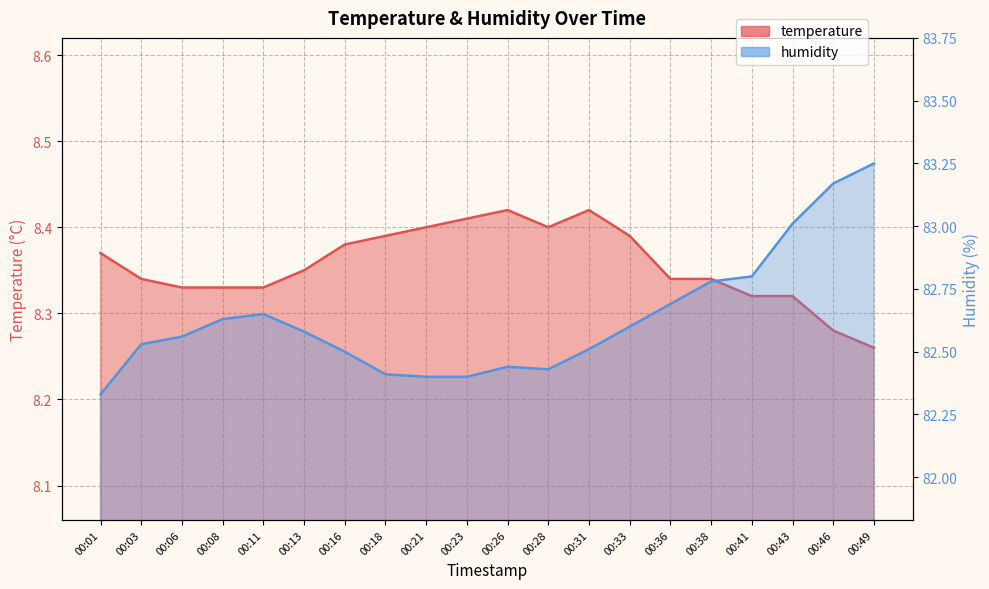

Reading right to left, list all the values displayed in this chart.

temperature: 8.3	8.3	8.3	8.3	8.3	8.3	8.4	8.4	8.4	8.4	8.4	8.4	8.4	8.4	8.3	8.3	8.3	8.3	8.3	8.4
humidity: 83.2	83.2	83.0	82.8	82.8	82.7	82.6	82.5	82.4	82.4	82.4	82.4	82.4	82.5	82.6	82.7	82.6	82.6	82.5	82.3